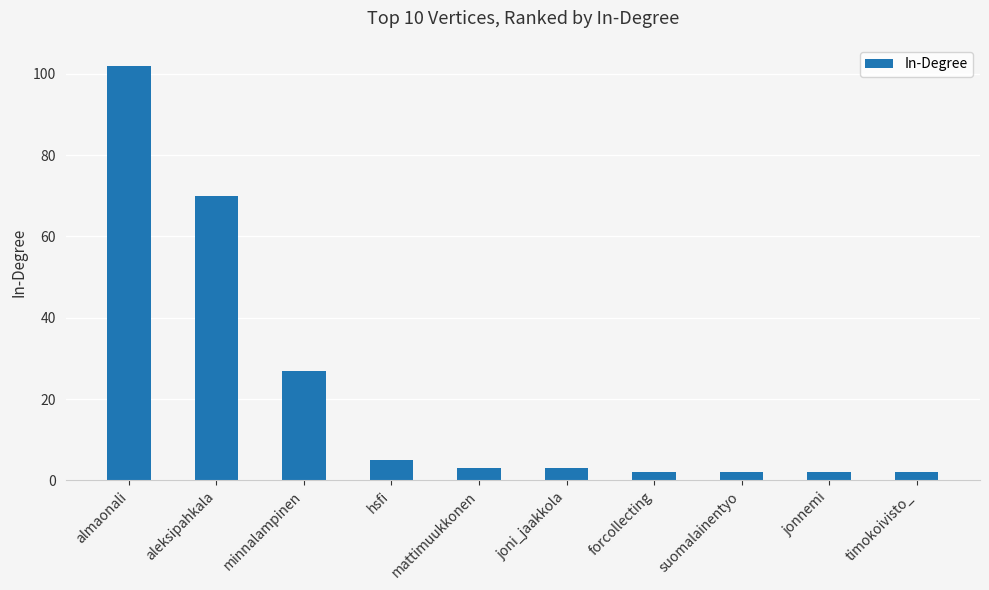

What is the difference between the maximum and minimum values?

100